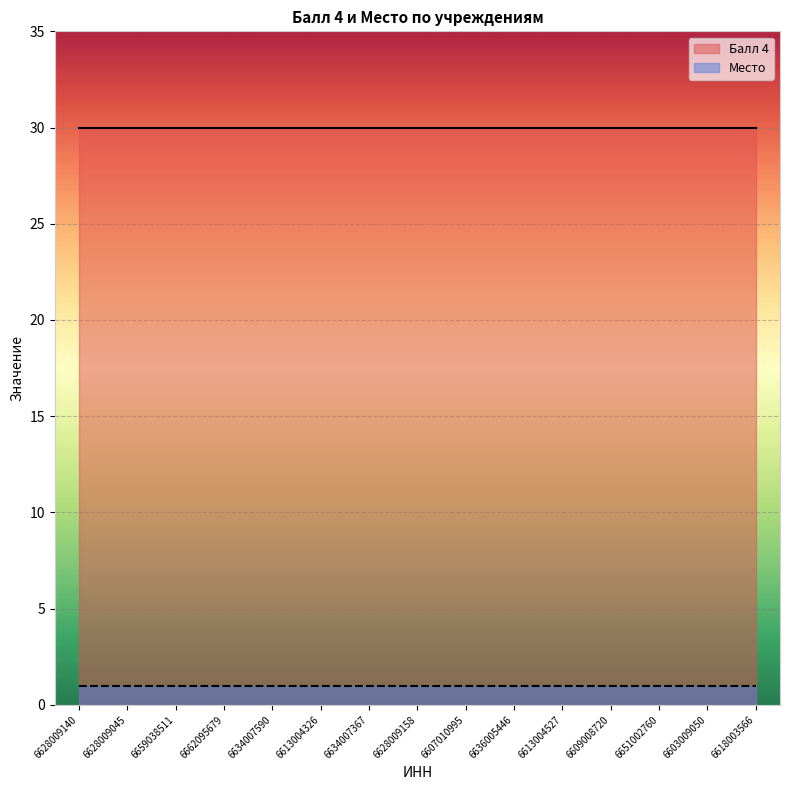

Which category has the highest value across all series?

6628009140